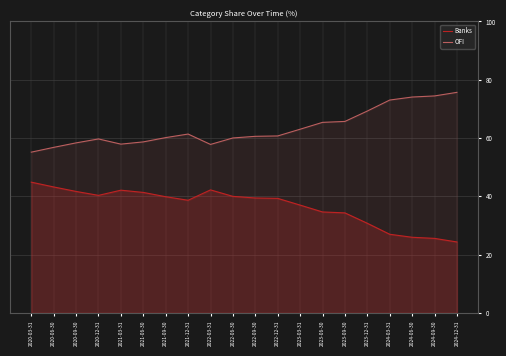

True or false: OFI and Banks intersect in this chart.

False